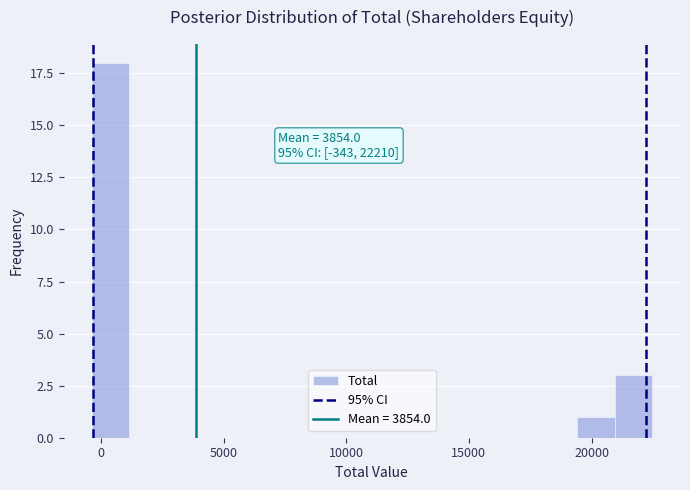

Read against the x-axis, roughly where is the centre of the tallest bar?

500